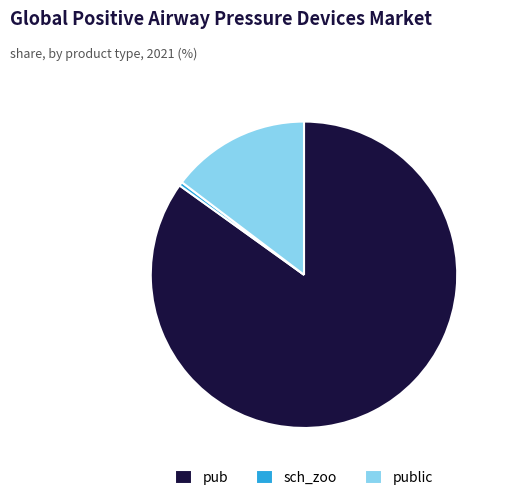

How many segments does this pie chart have?

3